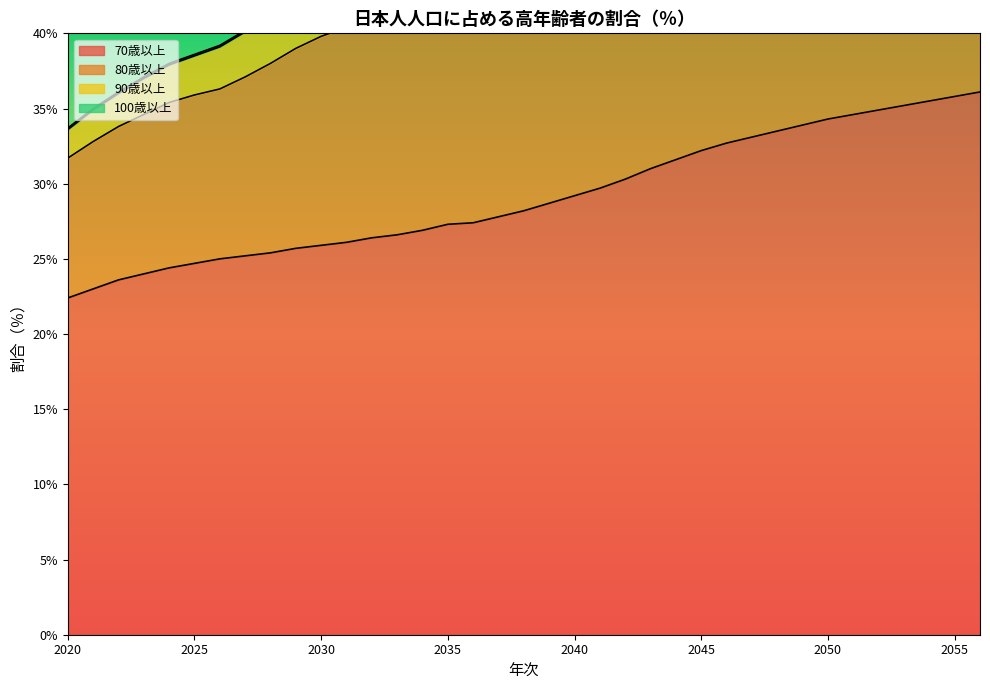

True or false: 80歳以上 has more than 2 interior local peaks.

False